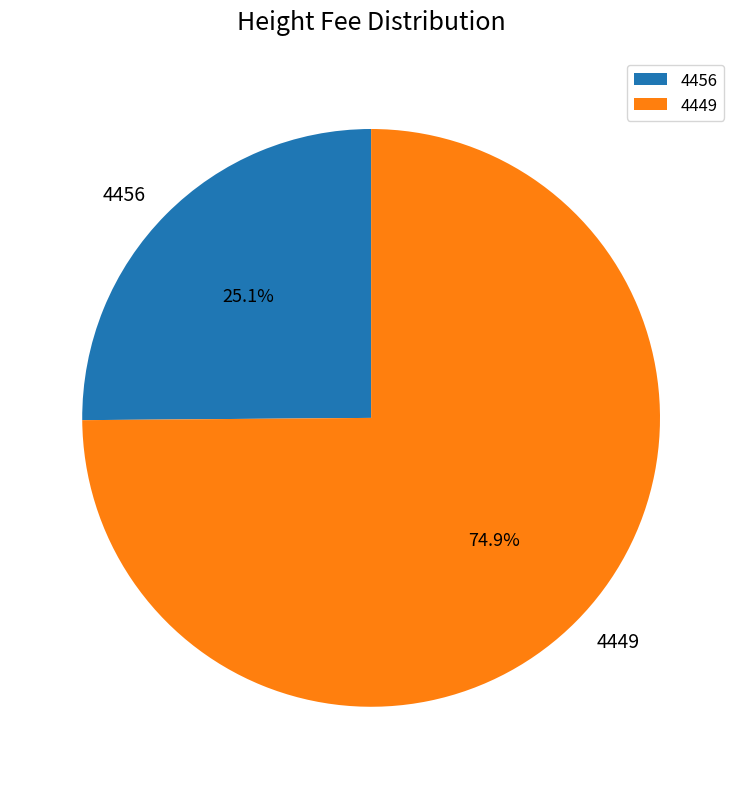

To the nearest percent, what is the difference between the 4449 and 4456 slice percentages?

50%